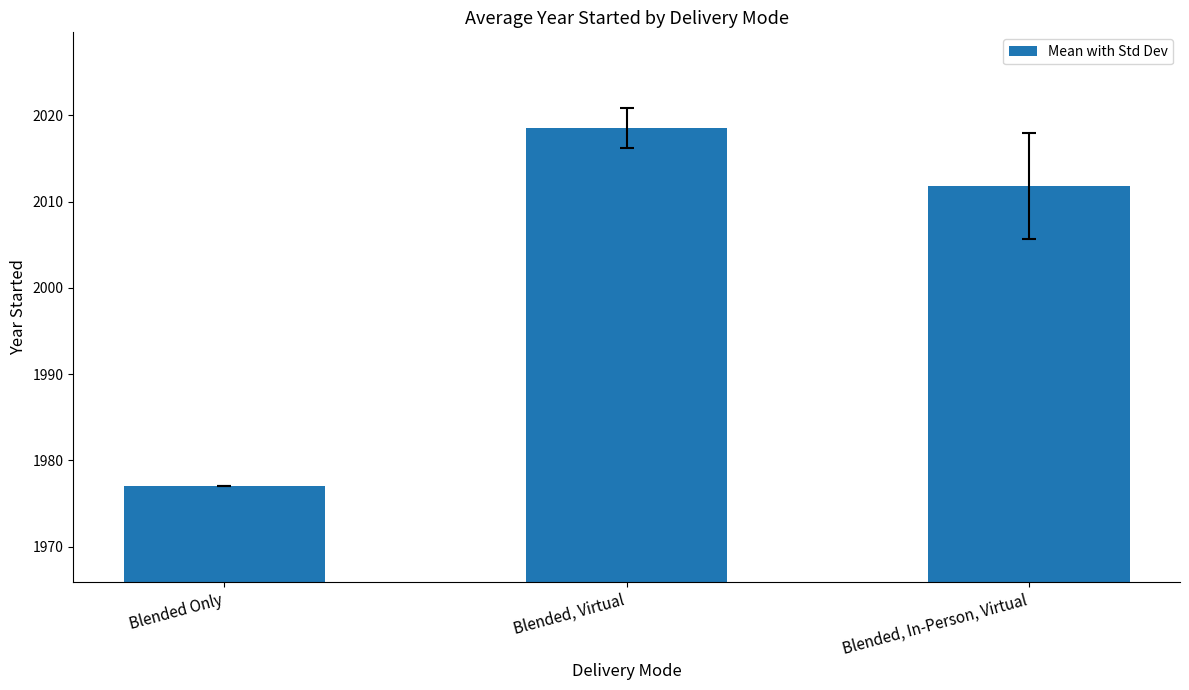

What is the label of the 1st bar from the left?

Blended Only